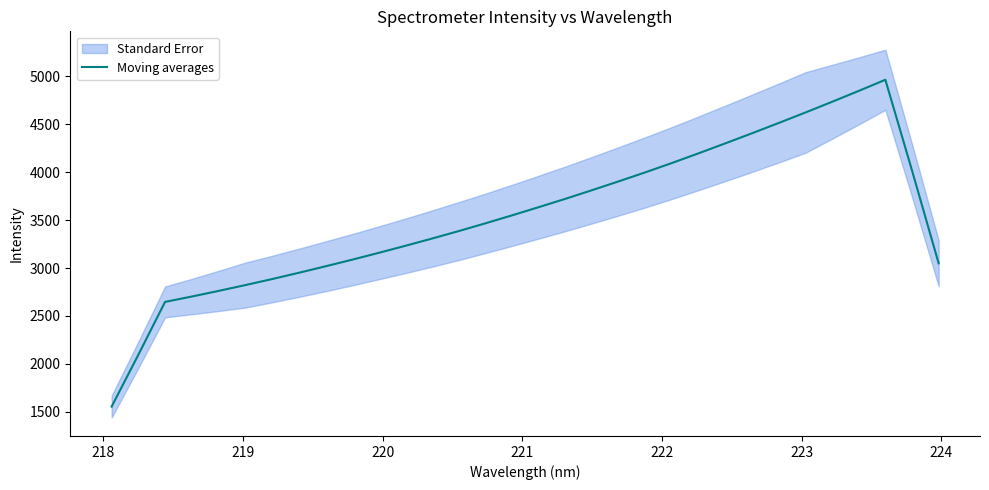

What is the maximum value for Moving averages?

4963.2